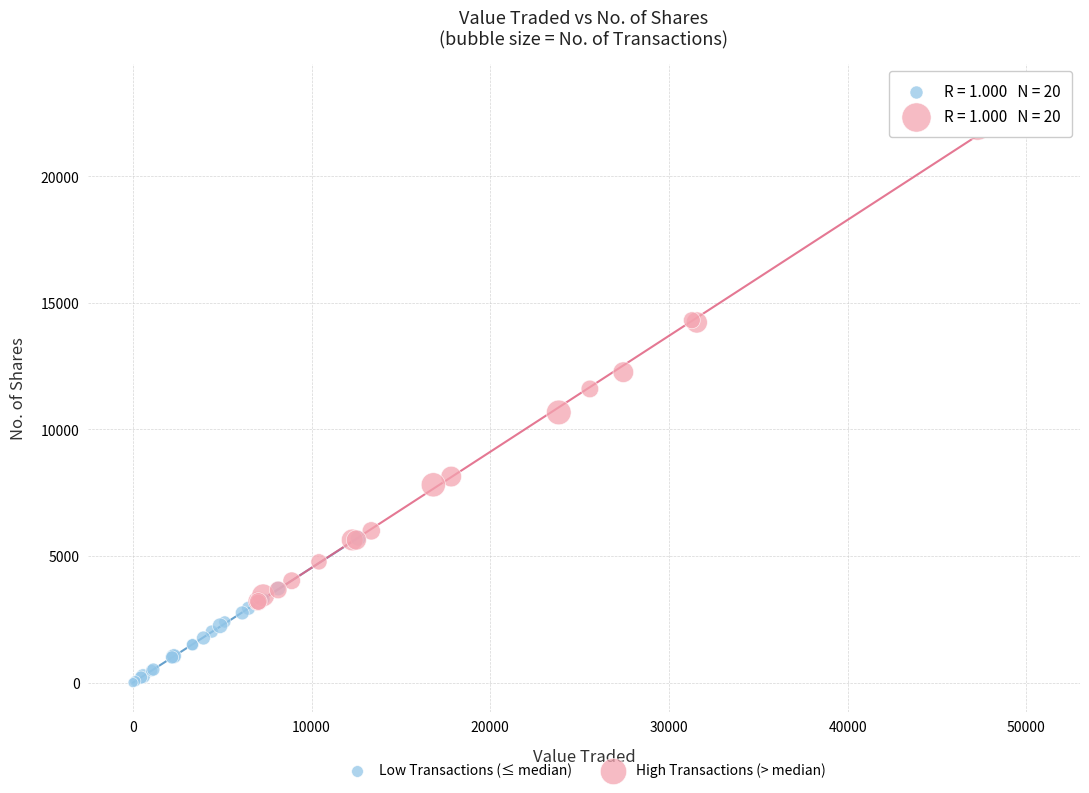

Which series has the widest spread of Y values?

High Transactions (> median)